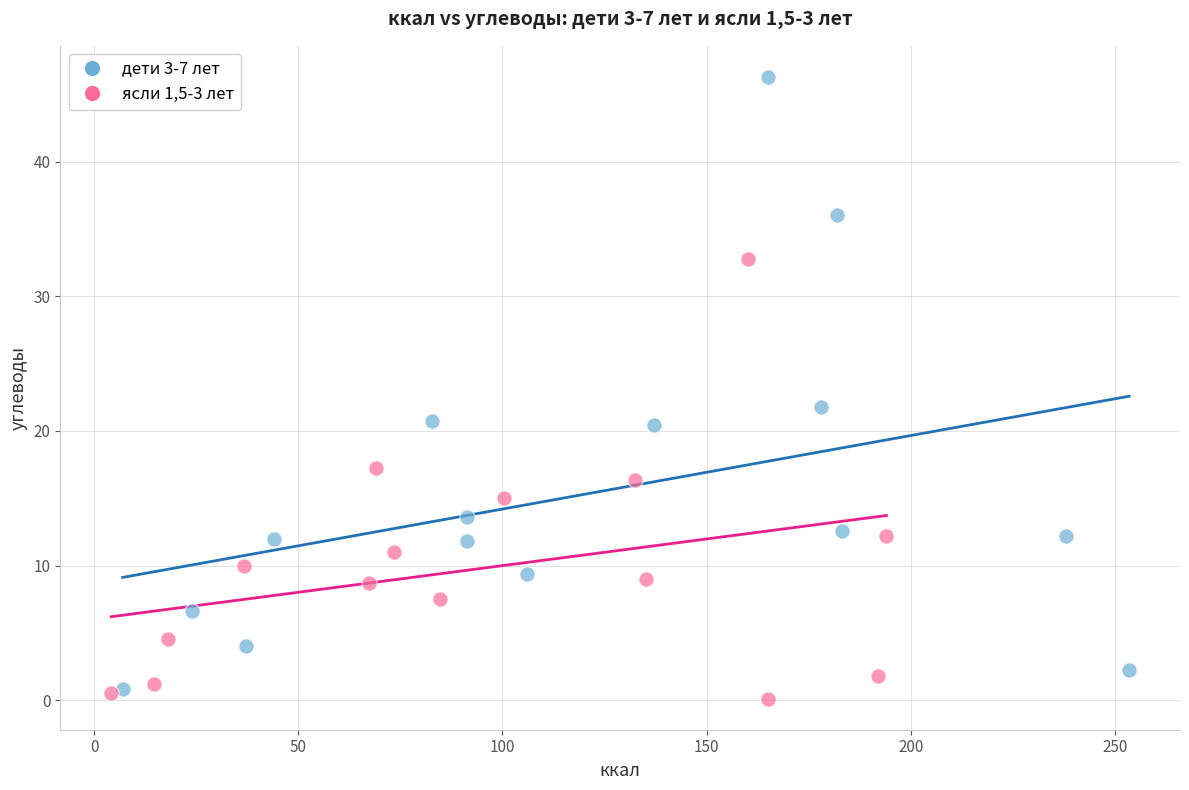

Which series has the largest Y range (max minus min)?

дети 3-7 лет